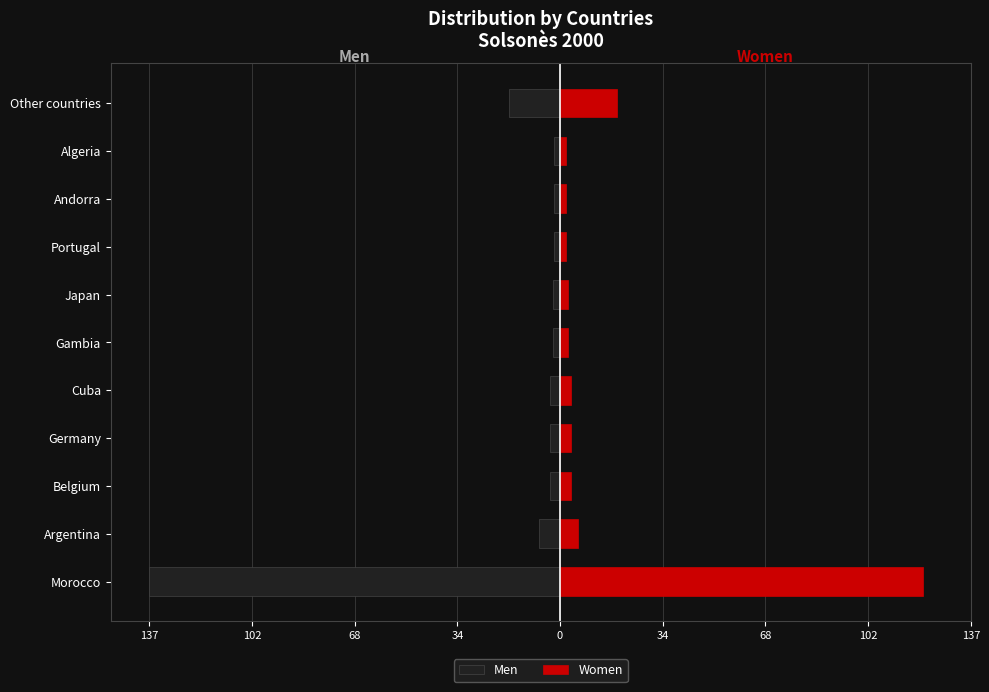

What is the difference between the highest and lowest values at Other countries?

36.0